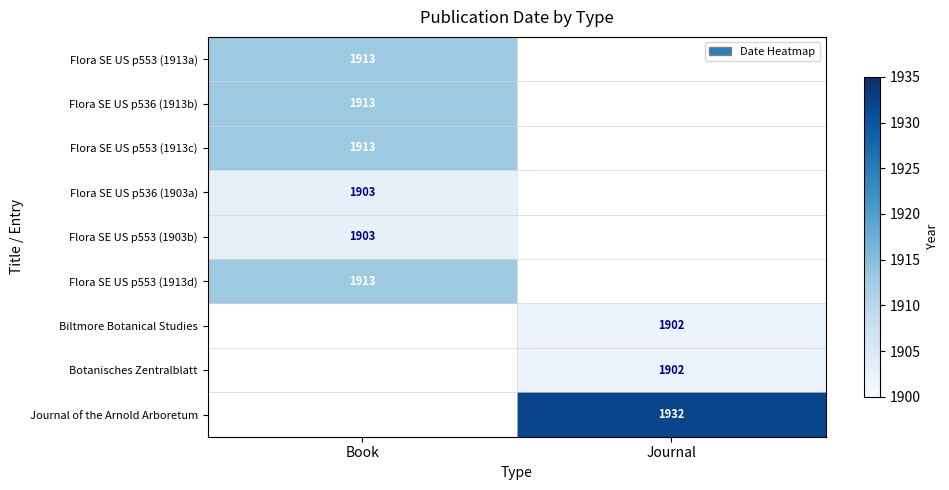

True or false: Biltmore Botanical Studies has a value of 1902 at Journal.

True